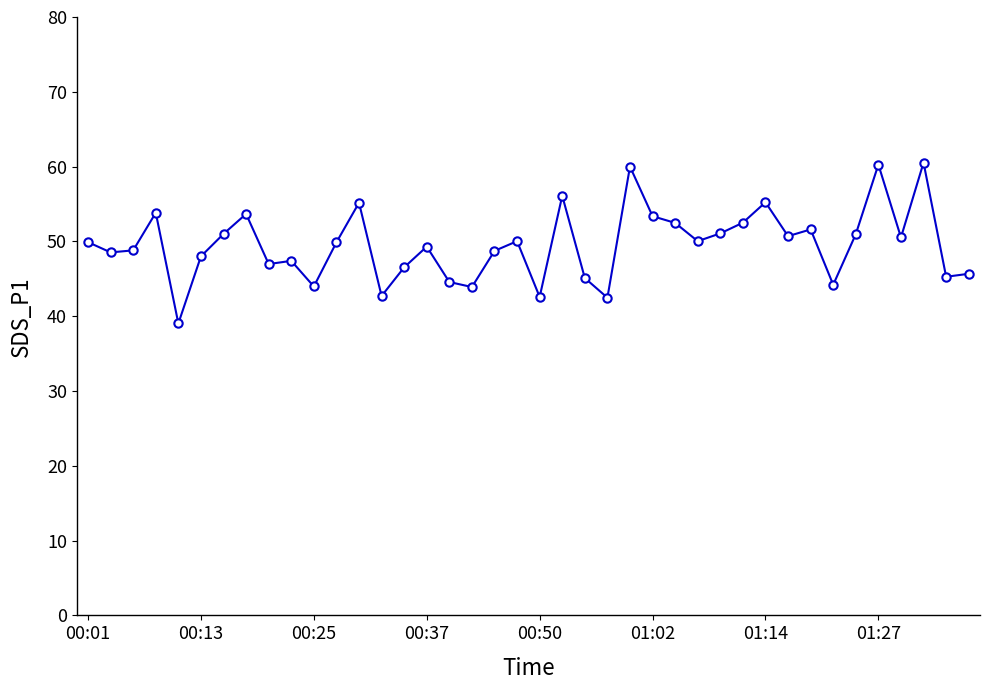

Does the chart have visible grid lines?

No